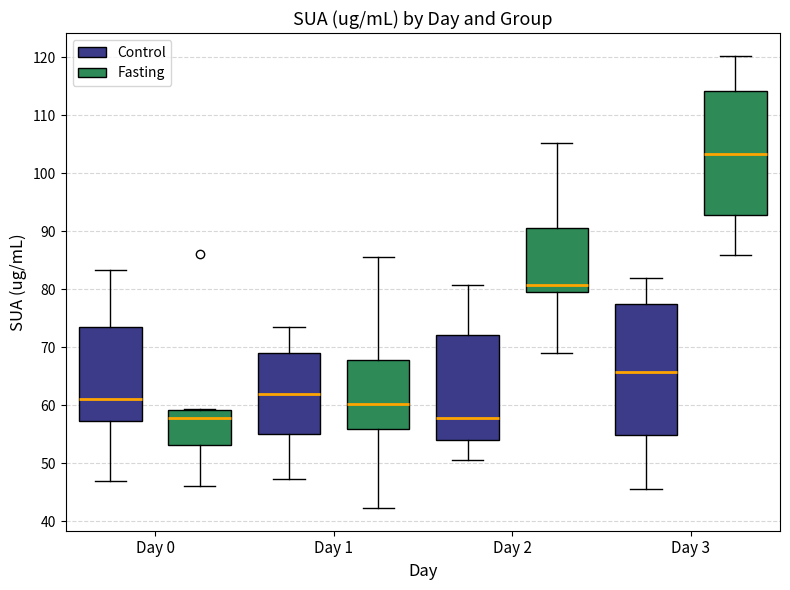

Reading left to right, read every box against the y-axis: the position of its median line, the range the box covers, and the ends of its whiskers. The values are not printed on the chart, so give them approximately, as read against the axis.

Day 0 (Control): median 61, box 57 to 74, whiskers 47 to 83
Day 0 (Fasting): median 58, box 53 to 59, whiskers 46 to 59
Day 1 (Control): median 62, box 55 to 69, whiskers 47 to 74
Day 1 (Fasting): median 60, box 56 to 68, whiskers 42 to 85
Day 2 (Control): median 58, box 54 to 72, whiskers 51 to 81
Day 2 (Fasting): median 81, box 79 to 90, whiskers 69 to 105
Day 3 (Control): median 66, box 55 to 77, whiskers 46 to 82
Day 3 (Fasting): median 103, box 93 to 114, whiskers 86 to 120